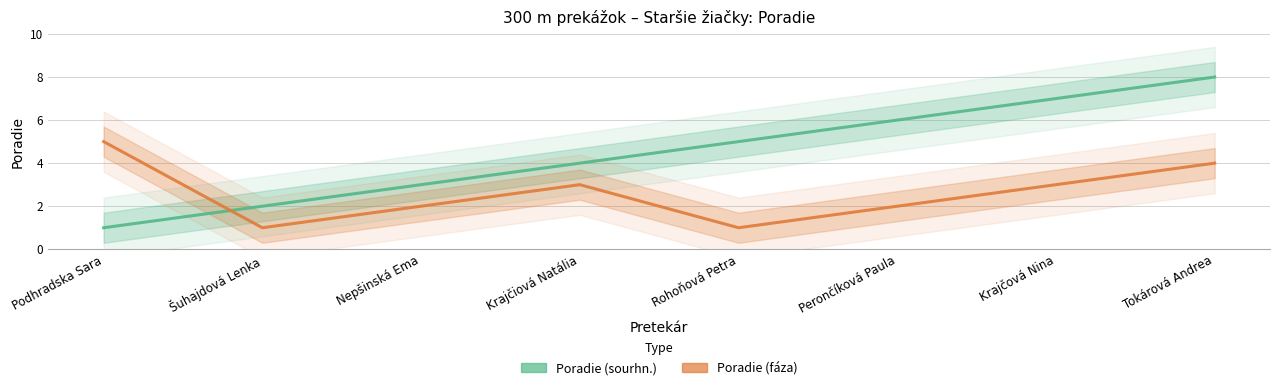

What is the label of the 6th point from the right?

Nepšinská Ema